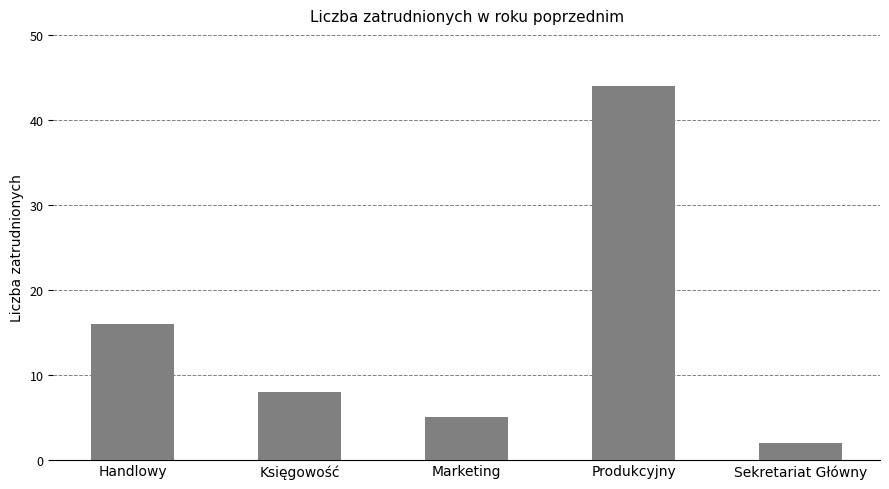

What position from the right is Produkcyjny?

2